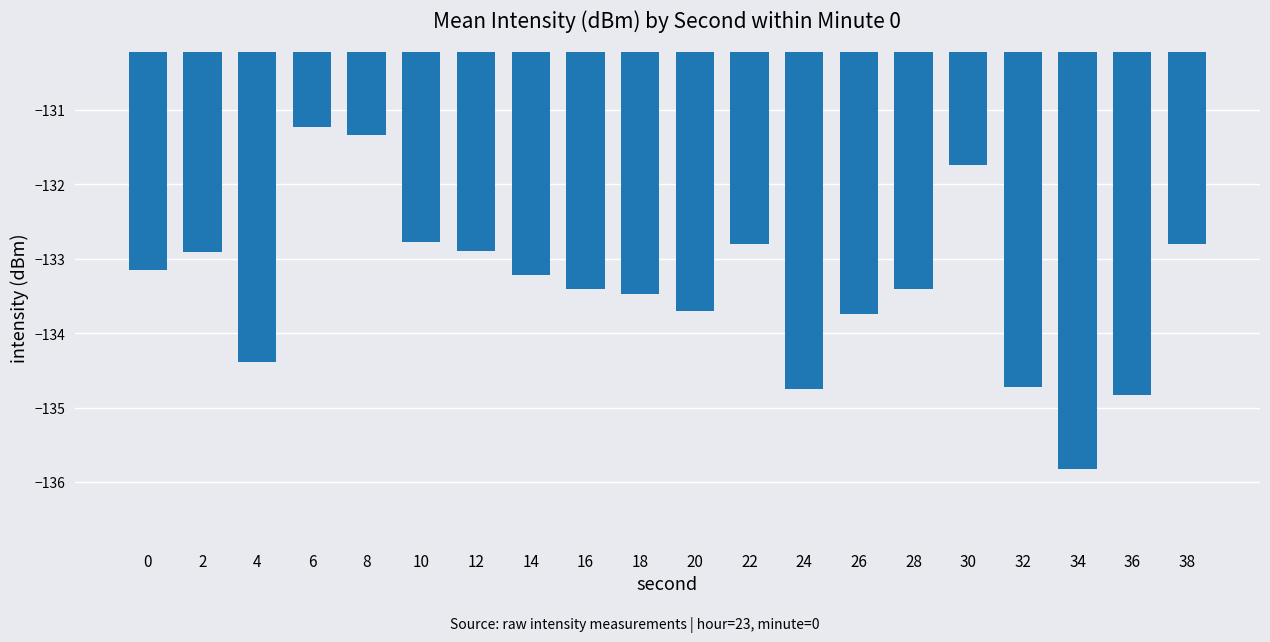

The chart shows a value of -44.2 at 24. True or false?

False